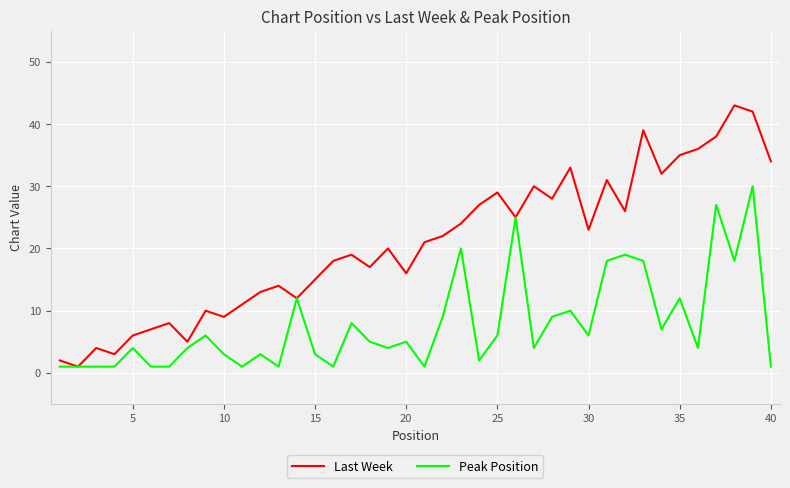

What is the greatest value displayed?

43